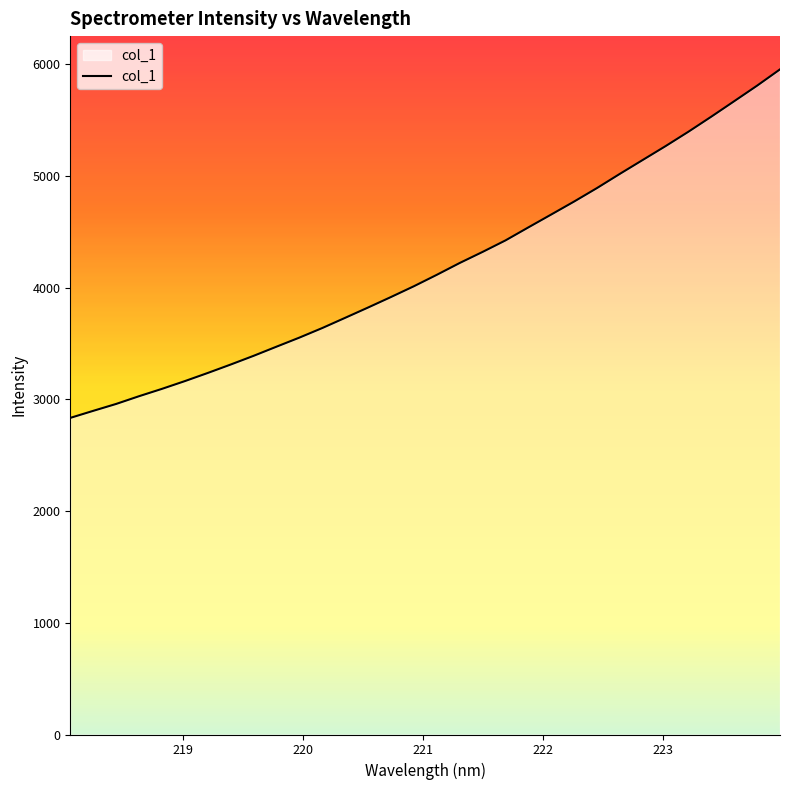

What is the minimum value shown in the chart?

2833.3